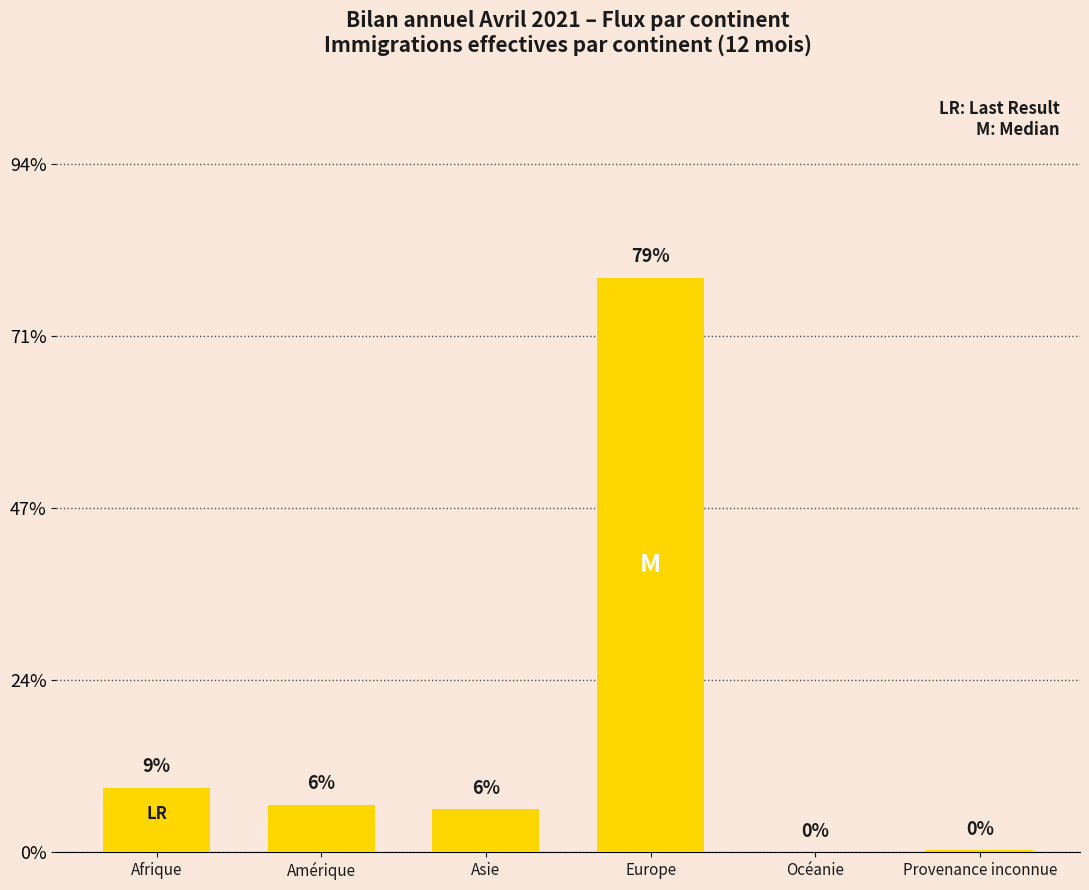

Are the bars grouped side by side (vs. stacked)?

No